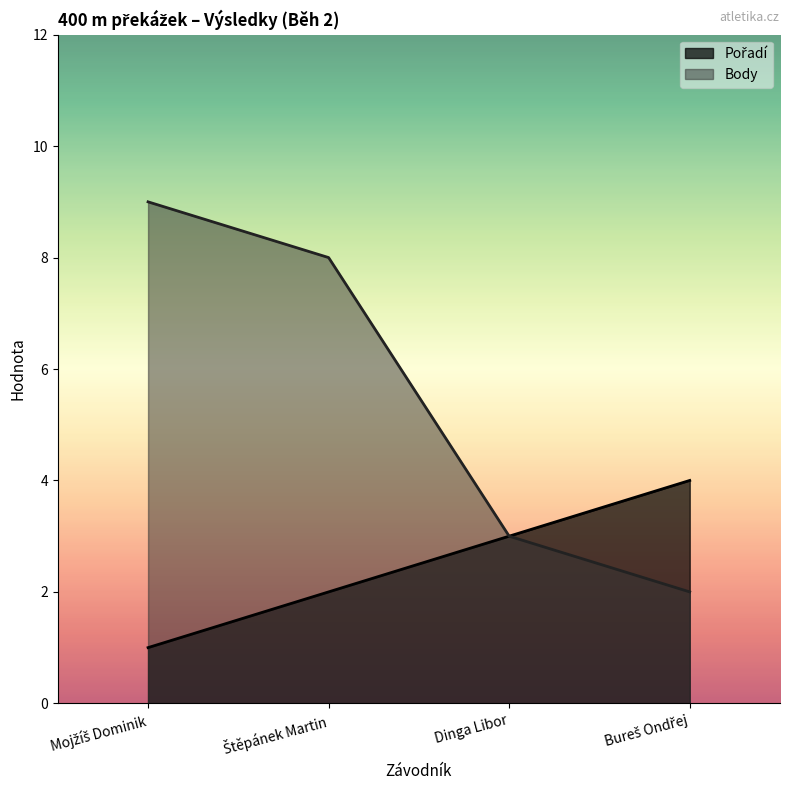

Is it true that Pořadí equals 5 at Dinga Libor?

False